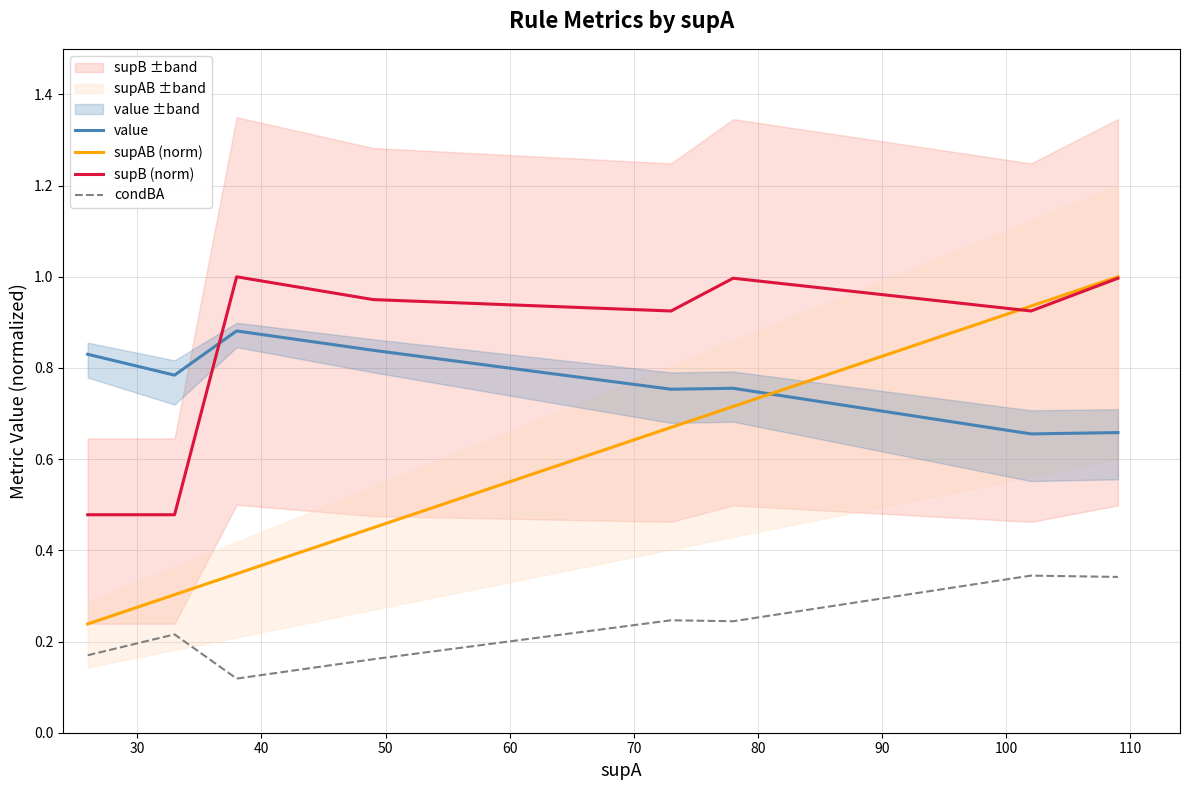

Count the value values in the range 0 to 1.

8